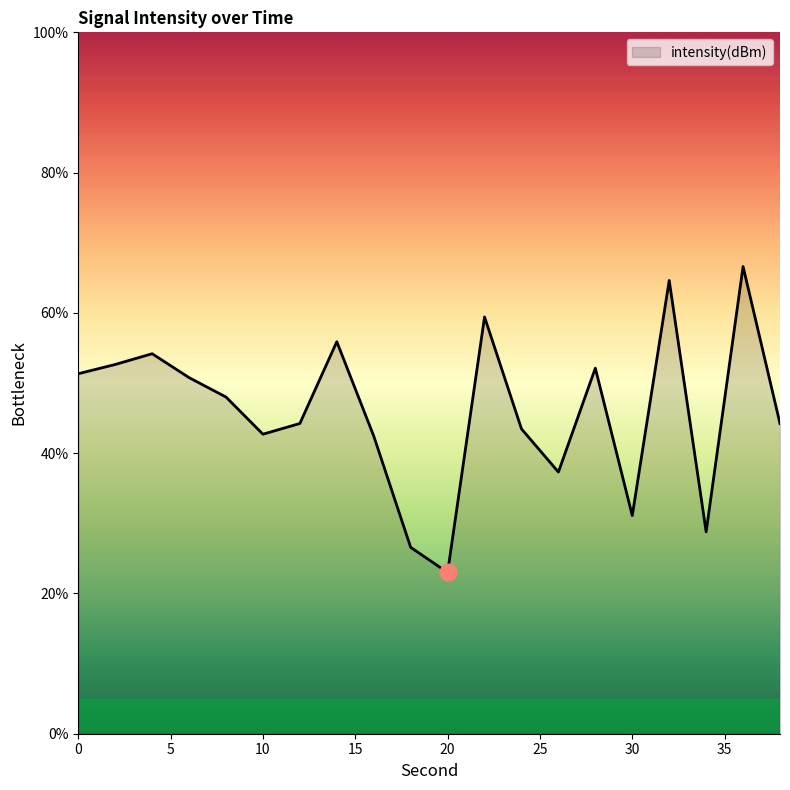

What is the minimum value shown in the chart?

23.0